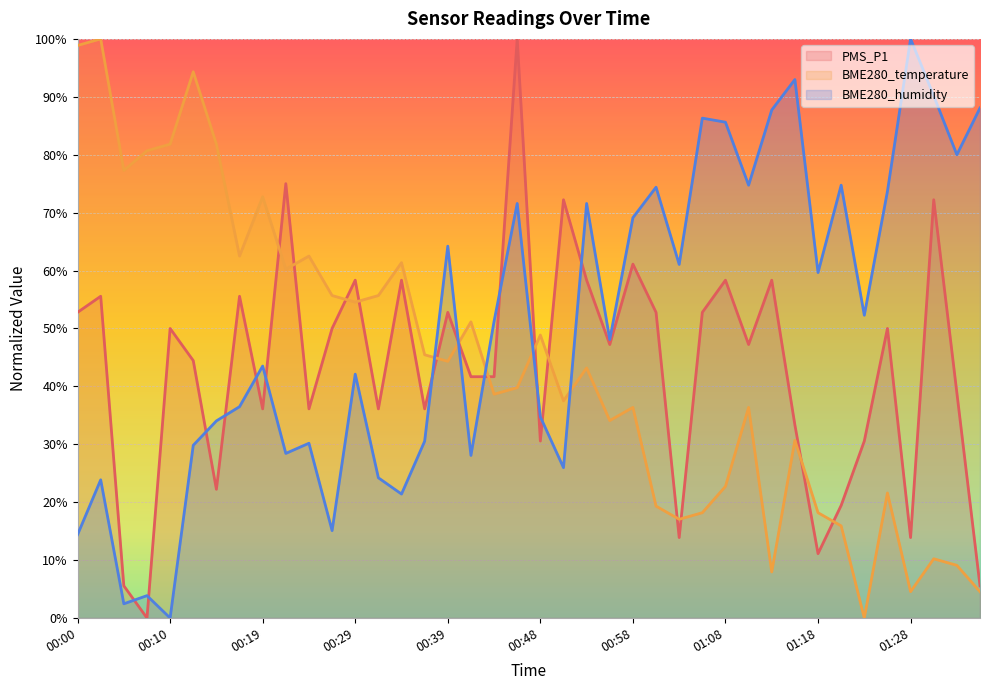

True or false: PMS_P1 and BME280_humidity intersect in this chart.

True